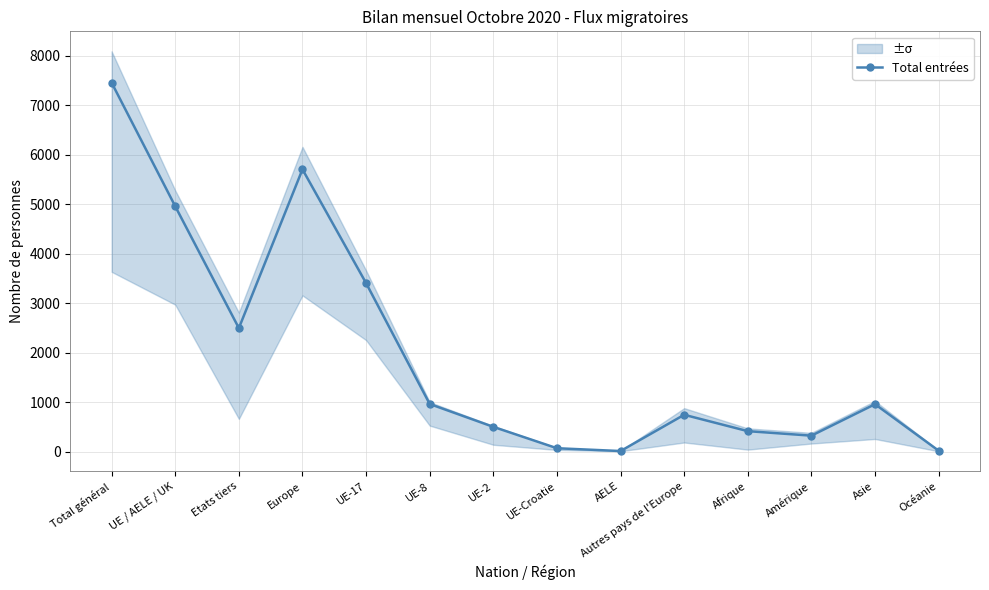

Where is the data nearest to the value 3737?

UE-17